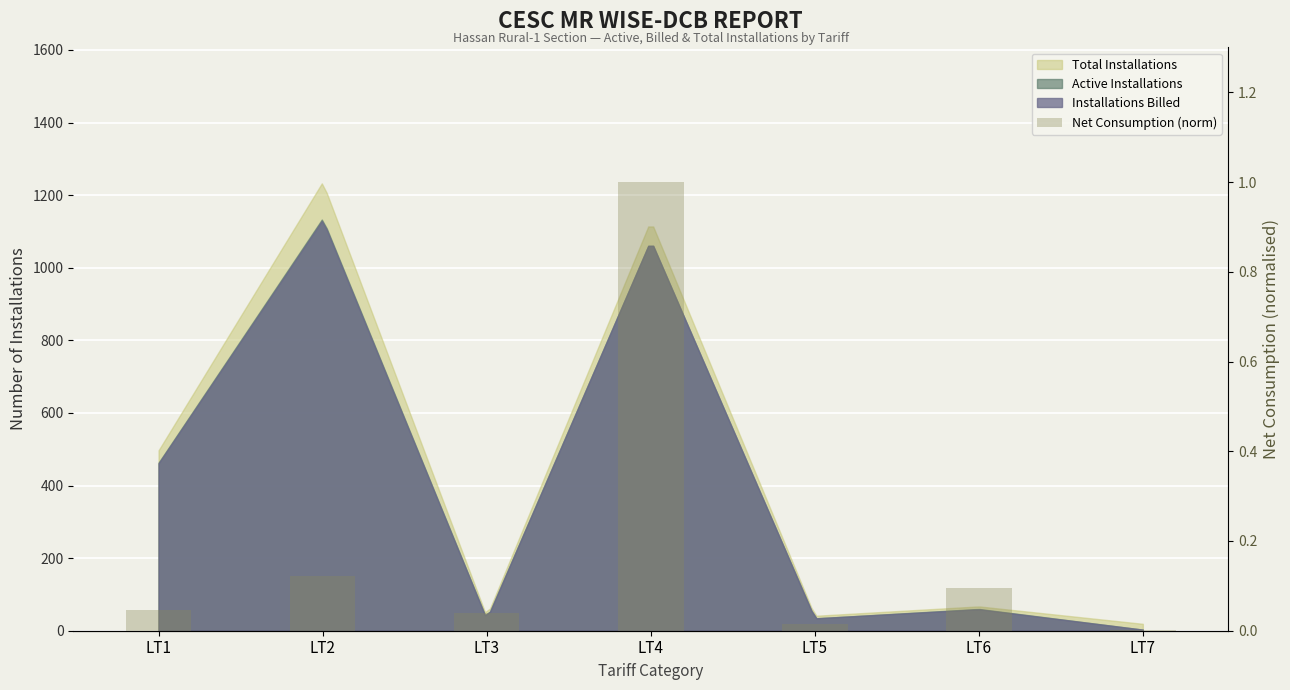

At which category does the chart reach its peak across all series?

LT4